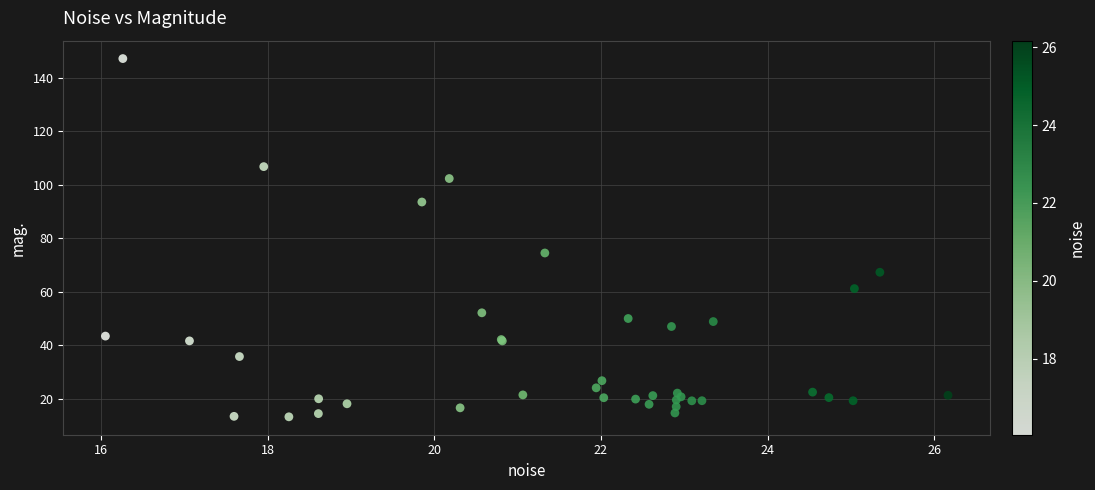

What Y value in the scatter plot is closest to 80?

74.5